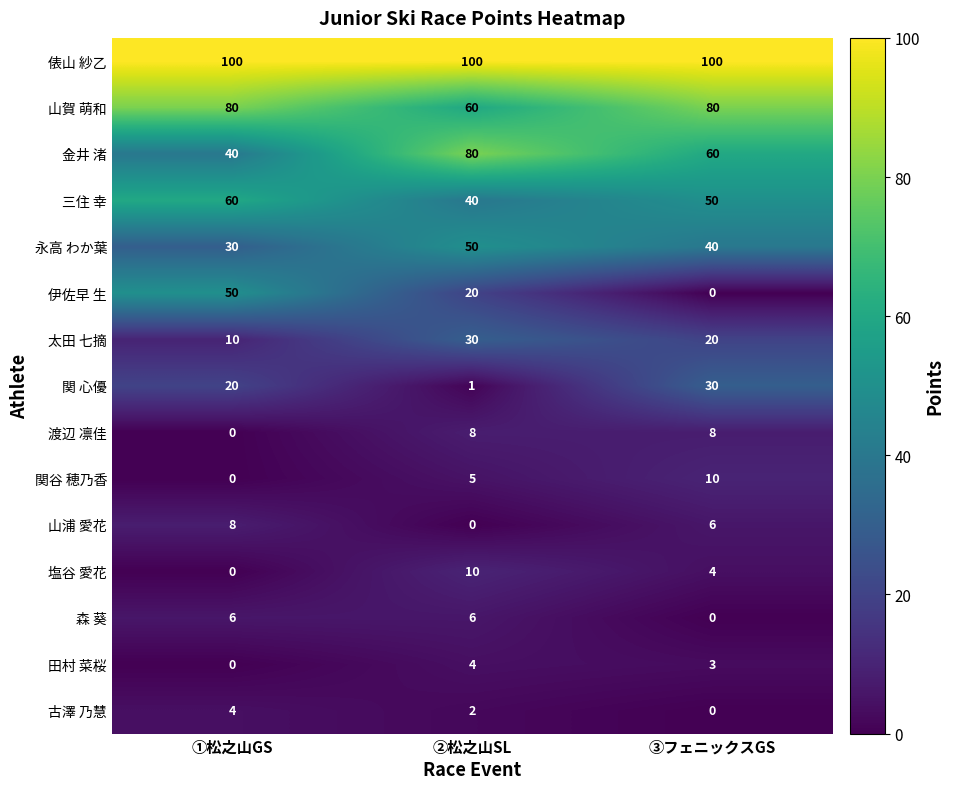

Which series has the widest spread of values?

伊佐早 生